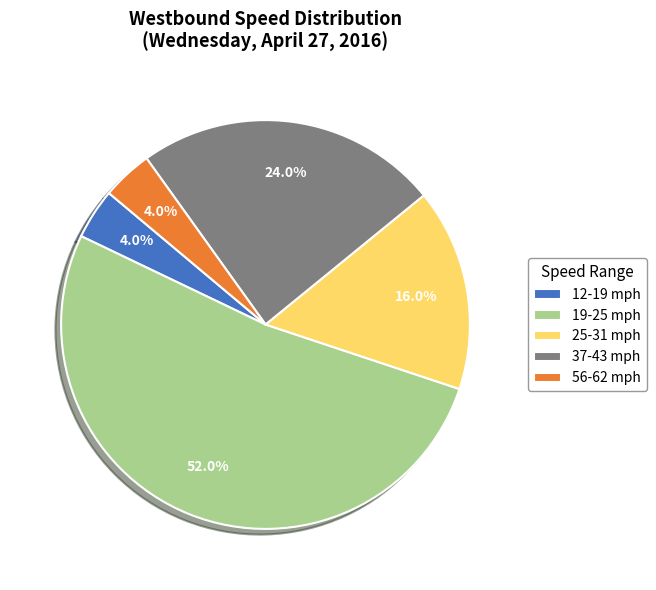

Which category has the biggest portion of the pie?

19-25 mph